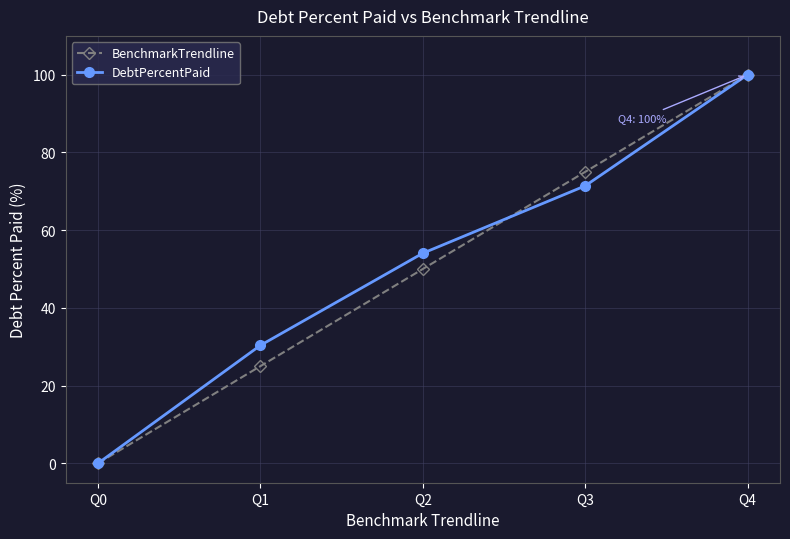

What is the difference between the second highest and minimum values in the BenchmarkTrendline series?

75.0